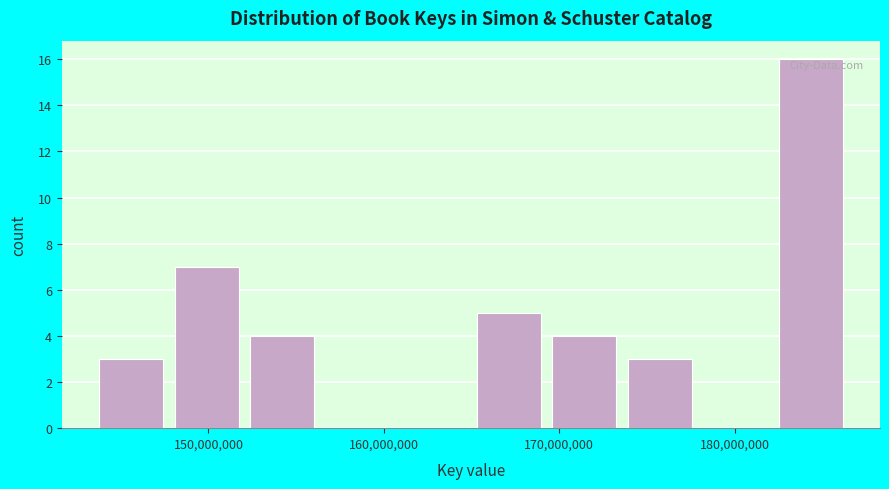

What is the height of the bar covering 152000000 to 157000000 on the x-axis? Neither the bar edges nor the heights are printed on the chart, so give them approximately, as read against the axes.

4